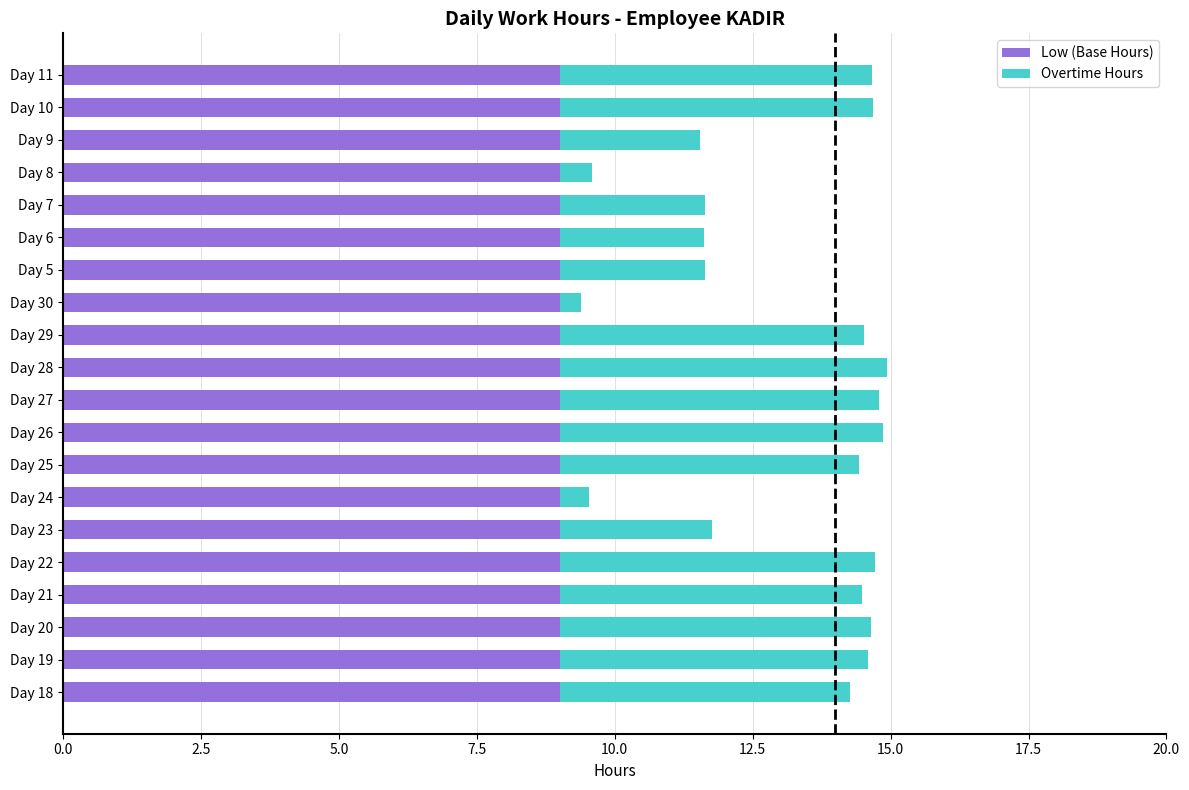

The value of Low (Base Hours) at Day 18 is 12.4. True or false?

False